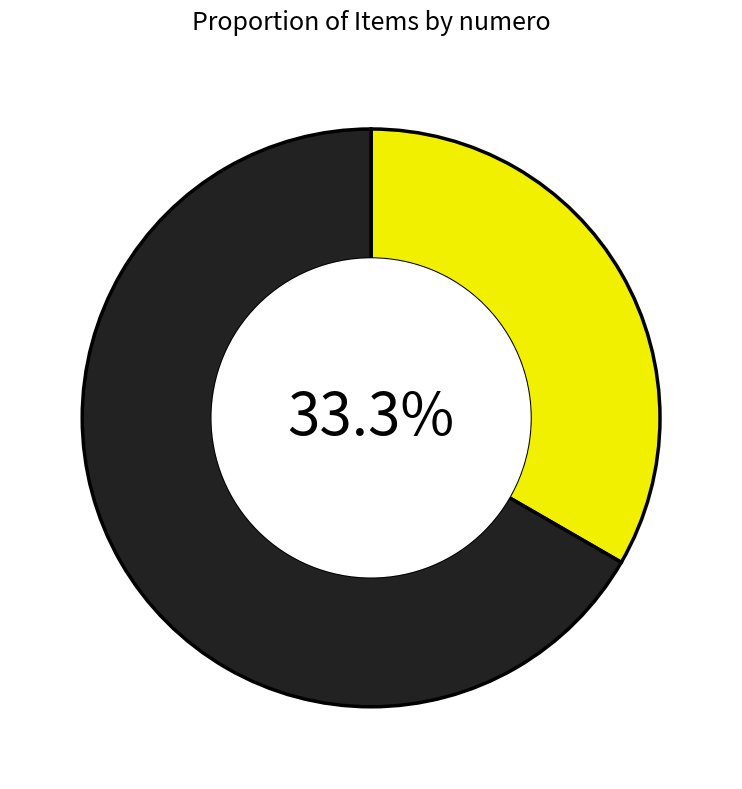

Is there any slice that represents more than half of the pie?

Yes